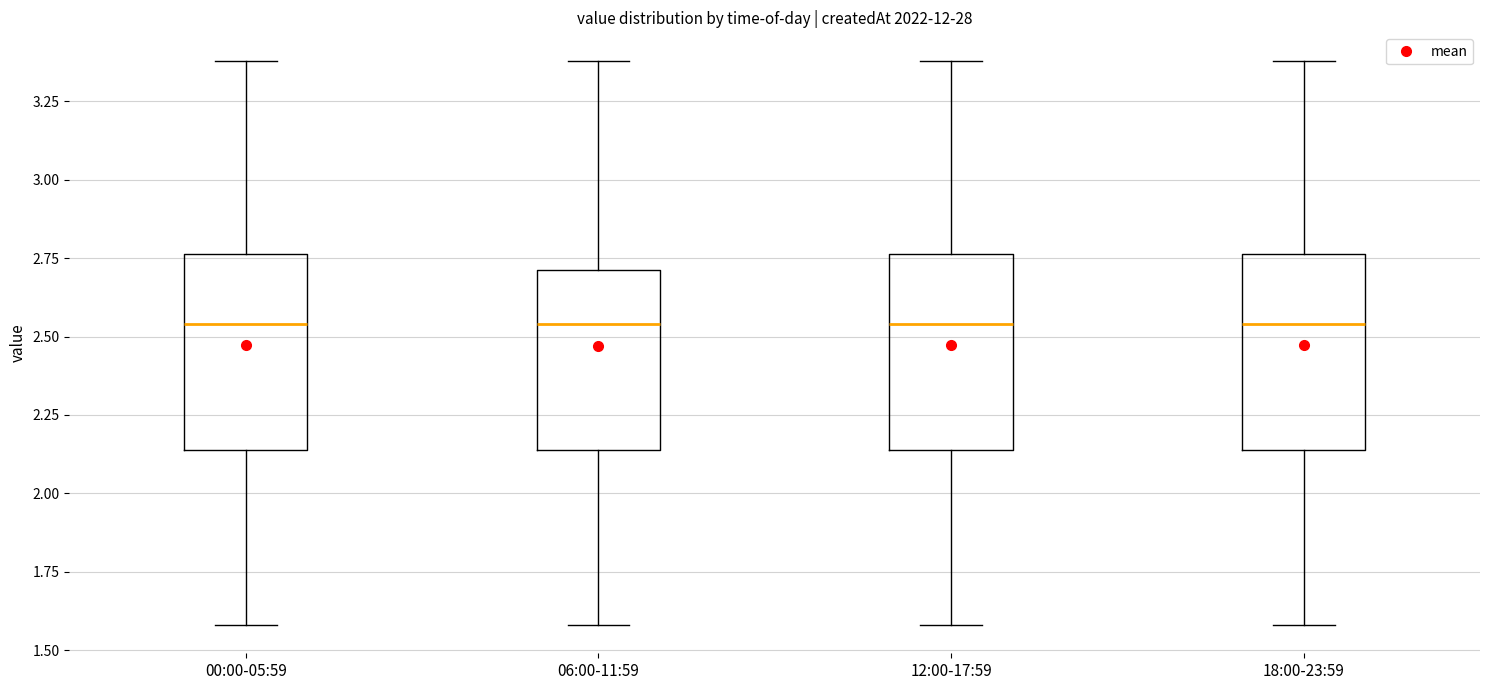

Where does the lower whisker of the box for 06:00-11:59 end on the y-axis? The values are not printed on the chart, so give them approximately, as read against the axis.

1.60